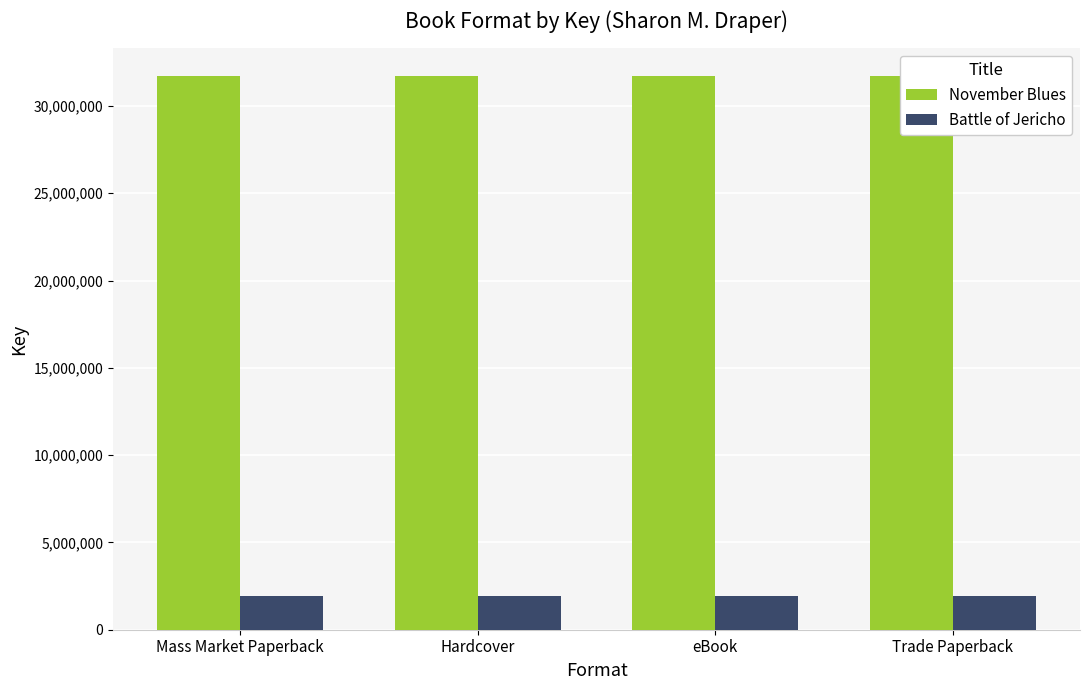

What is the average value of the Battle of Jericho series?

1908095